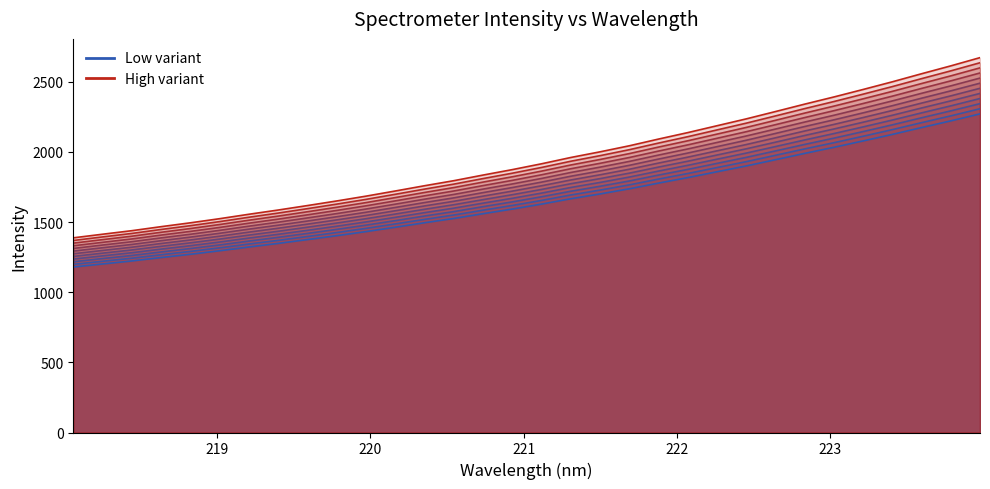

True or false: Variant 12 and Variant 1 intersect in this chart.

False